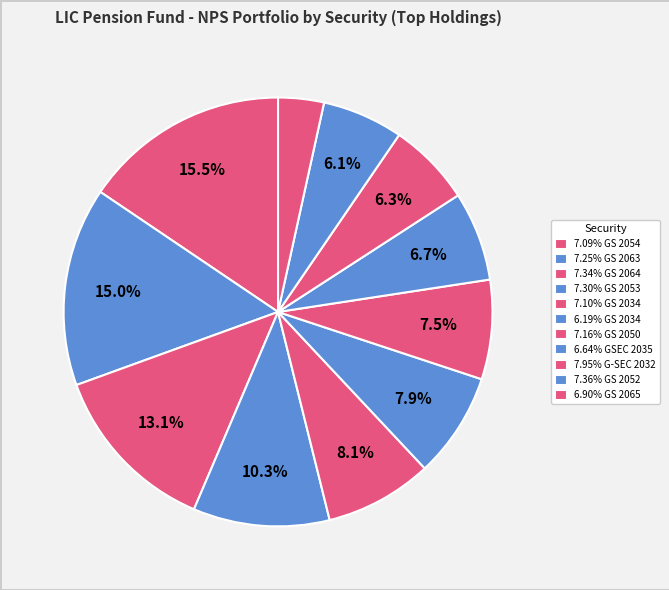

To the nearest percent, what is the combined percentage of 7.30% GS 2053 and 7.16% GS 2050?

18%